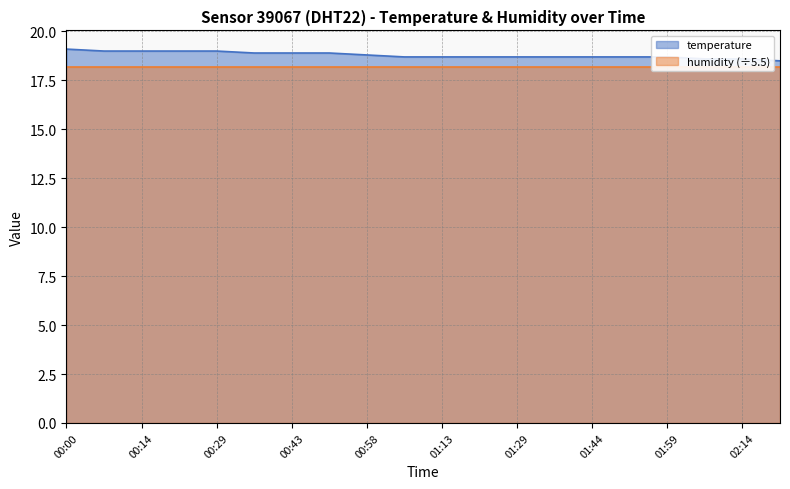

Approximately how many times larger is the value at 00:00 compared to 01:29?

1.0